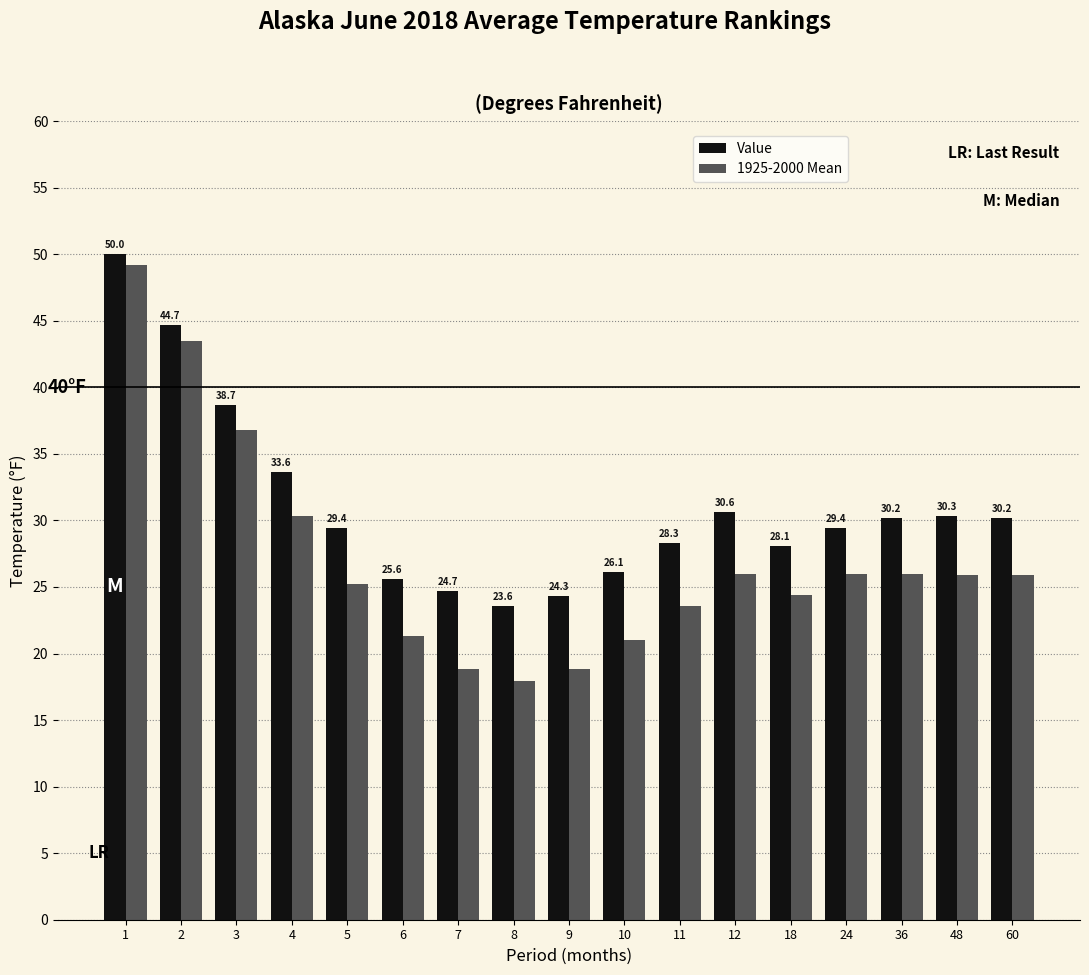

Rank the series by their average value, from lowest to highest.

1925-2000 Mean, Value